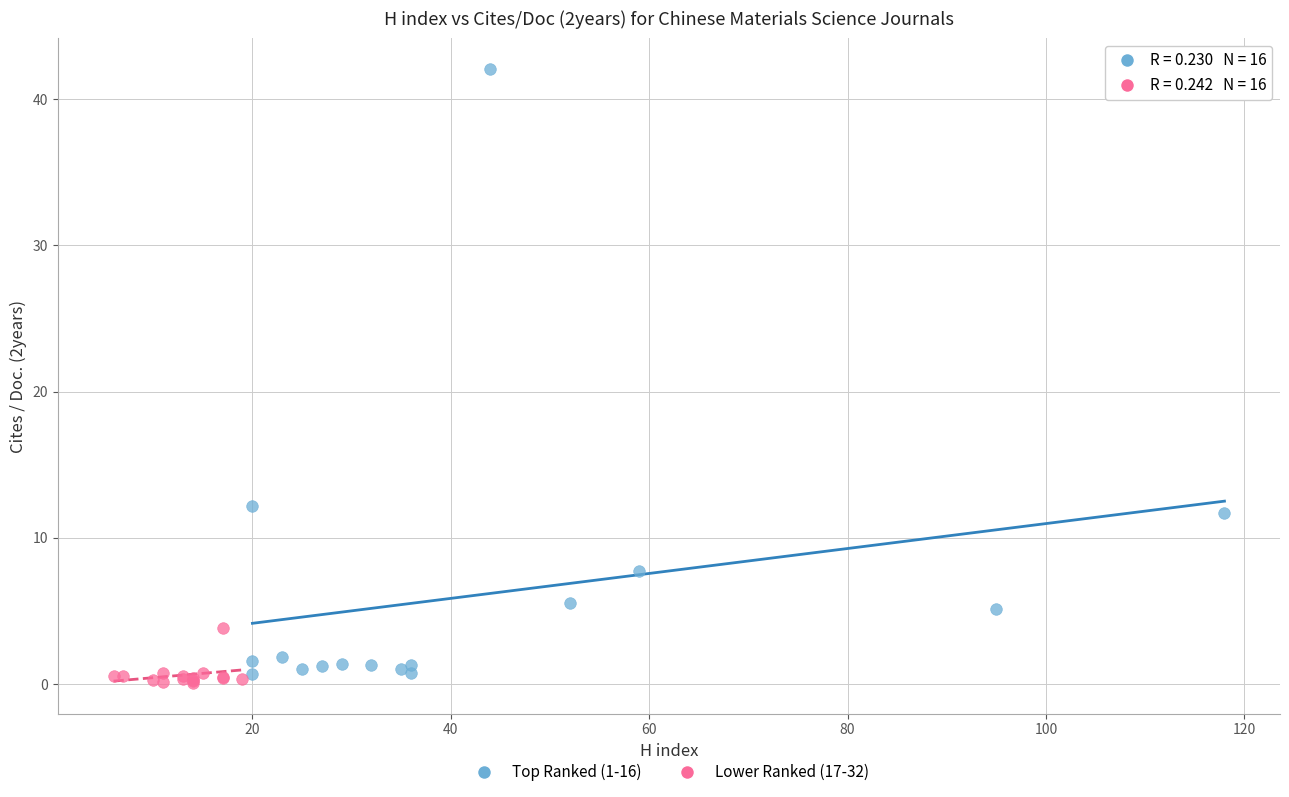

Which series contains the lowest Y value?

Lower Ranked (17-32)